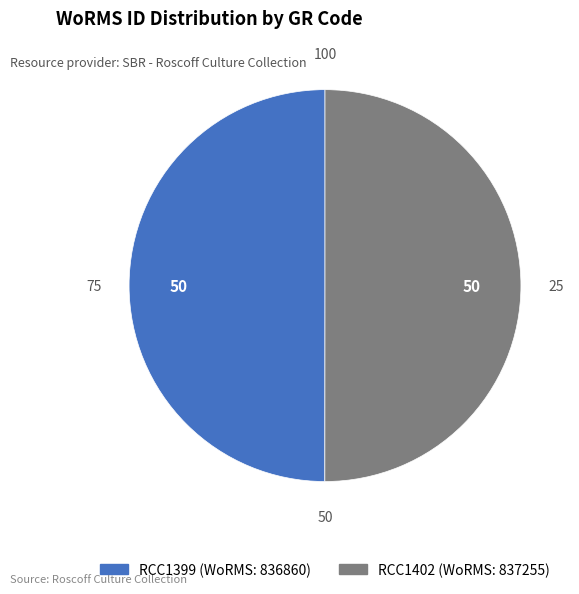

The RCC1402 slice represents 50% of the pie. True or false?

True